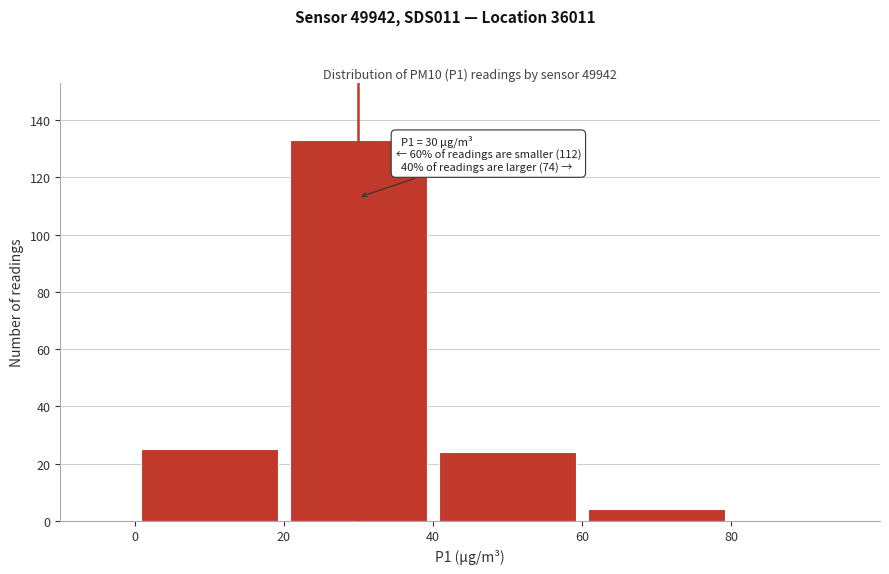

Which range on the x-axis has the tallest bar?

20 to 40